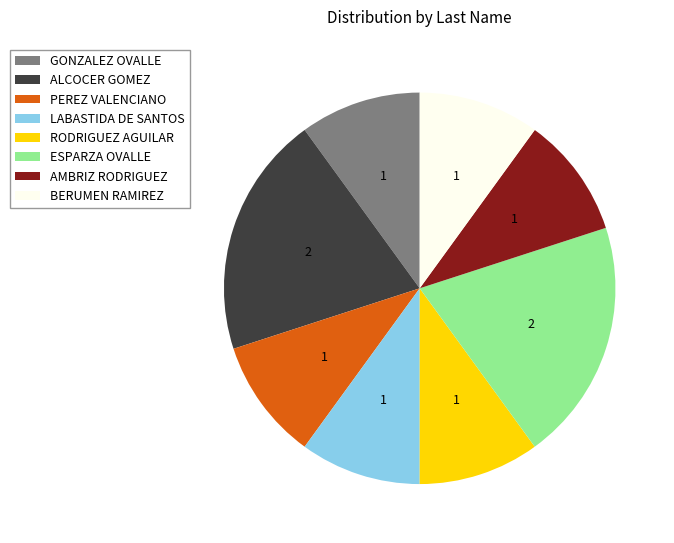

Does any single category account for the majority?

No